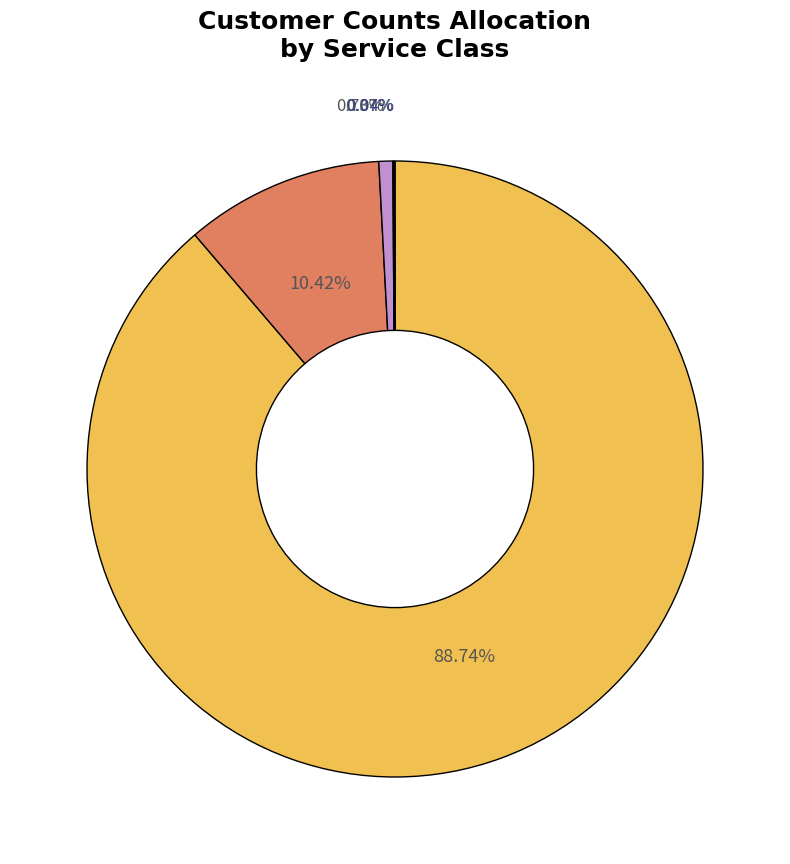

Does any single category account for the majority?

Yes